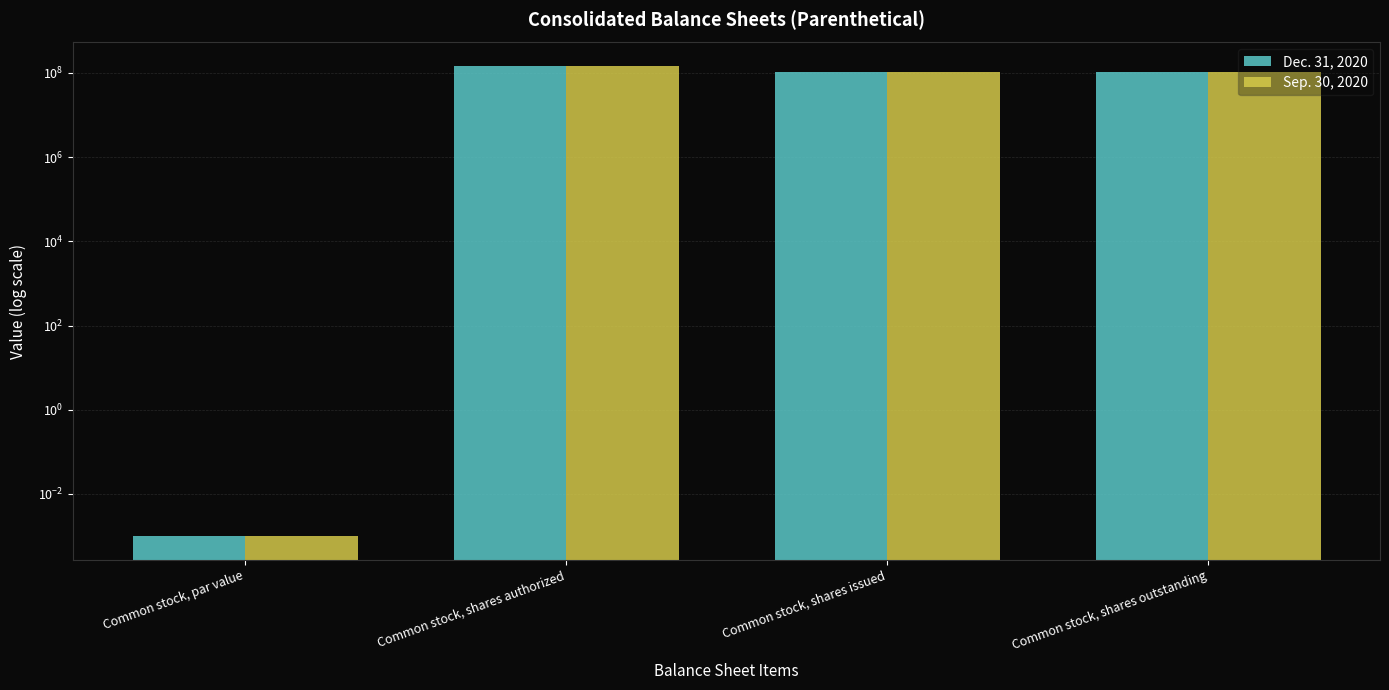

What is the maximum value for Sep. 30, 2020?

145000000.0